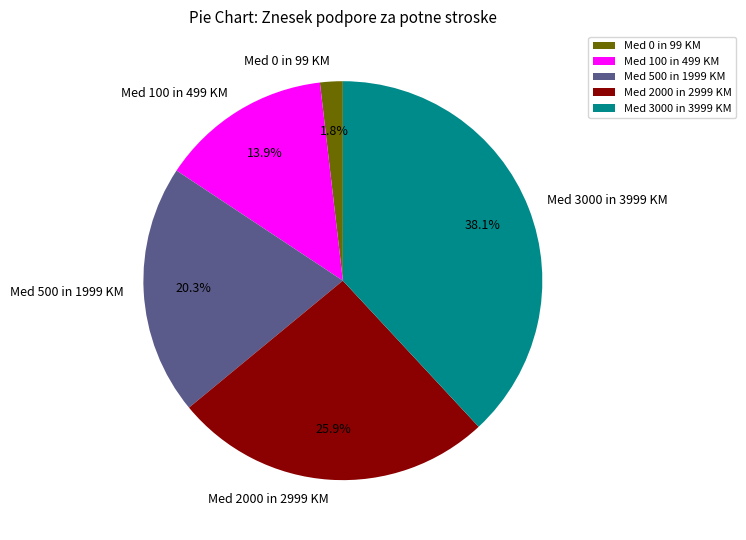

To the nearest percent, what is the average slice percentage?

20%